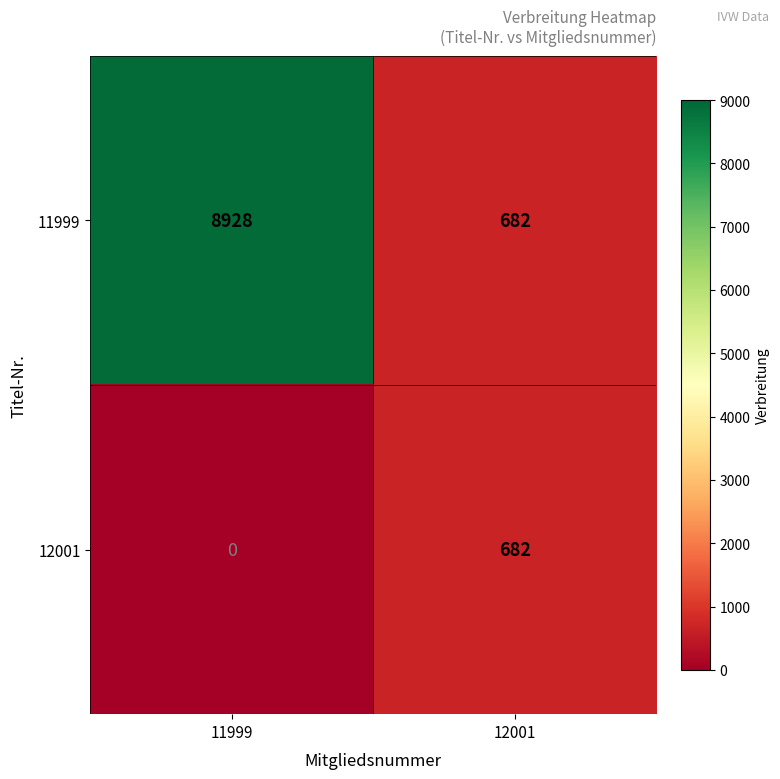

Rank the series at 11999 from lowest to highest value.

12001, 11999